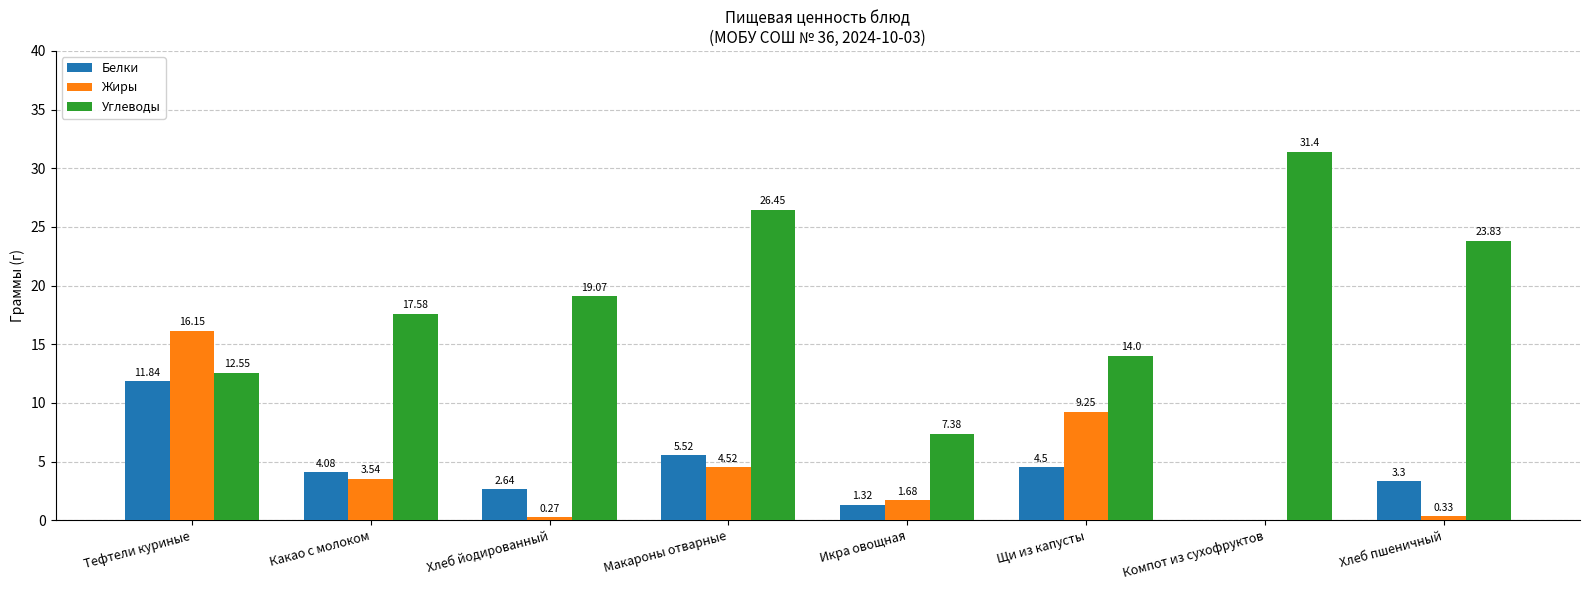

What is the maximum value shown in the chart?

31.4